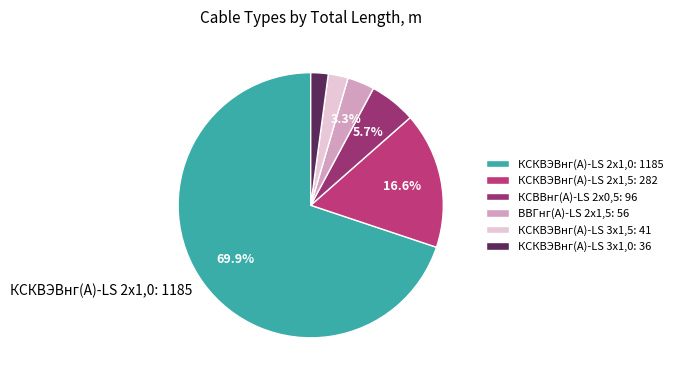

Rank the categories by value from highest to lowest.

КСКВЭВнг(А)-LS 2х1,0, КСКВЭВнг(А)-LS 2х1,5, КСВВнг(А)-LS 2х0,5, ВВГнг(А)-LS 2х1,5, КСКВЭВнг(А)-LS 3х1,5, КСКВЭВнг(А)-LS 3х1,0